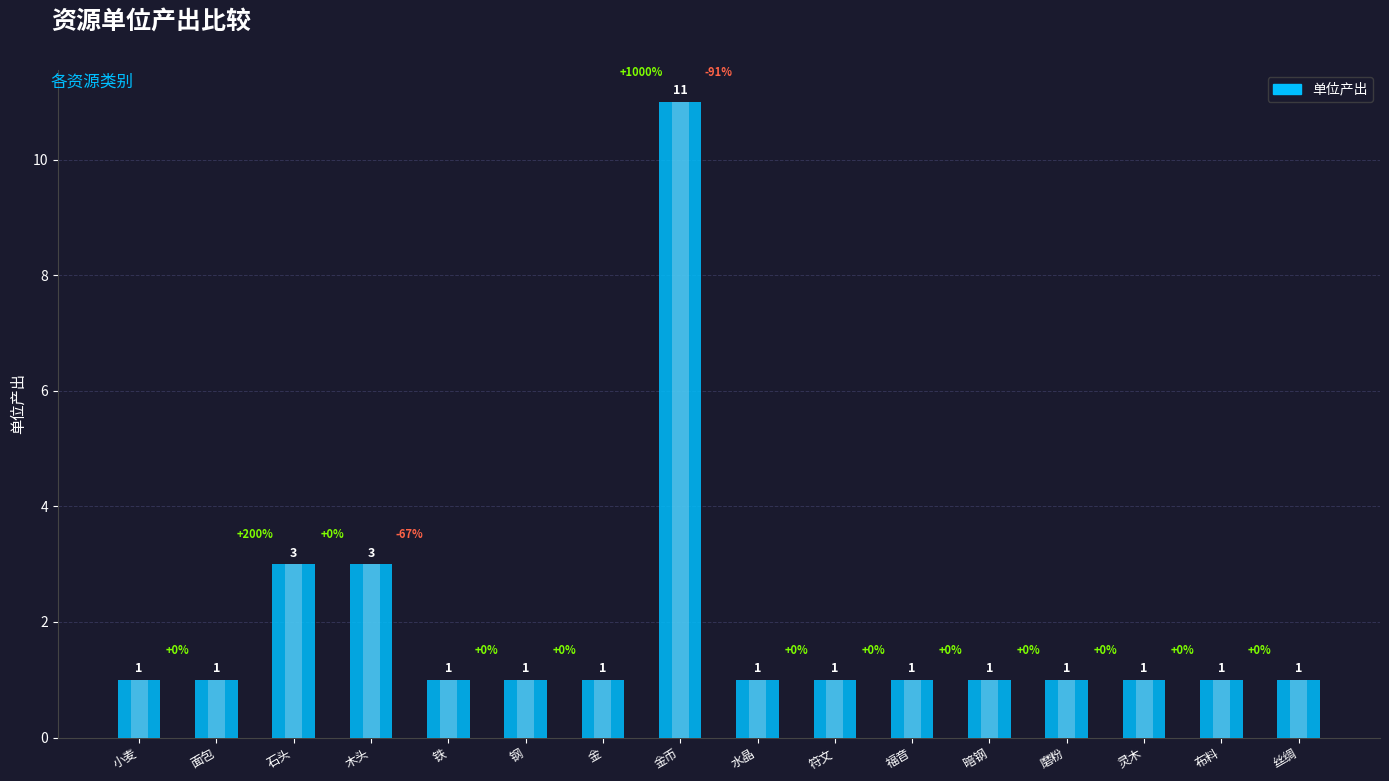

Between 丝绸 and 面包, which is larger?

丝绸